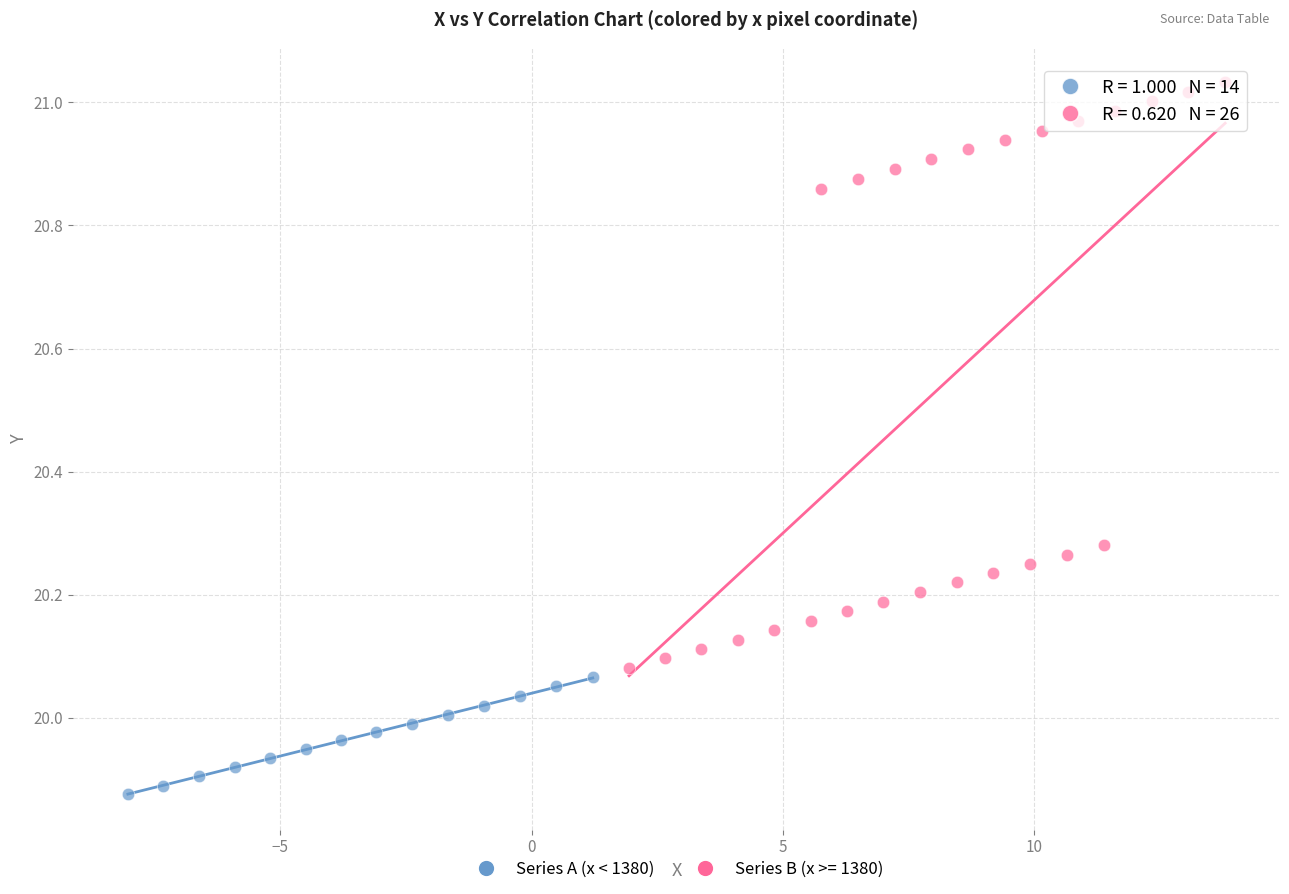

Which series has the largest Y range (max minus min)?

Series B (x >= 1380)